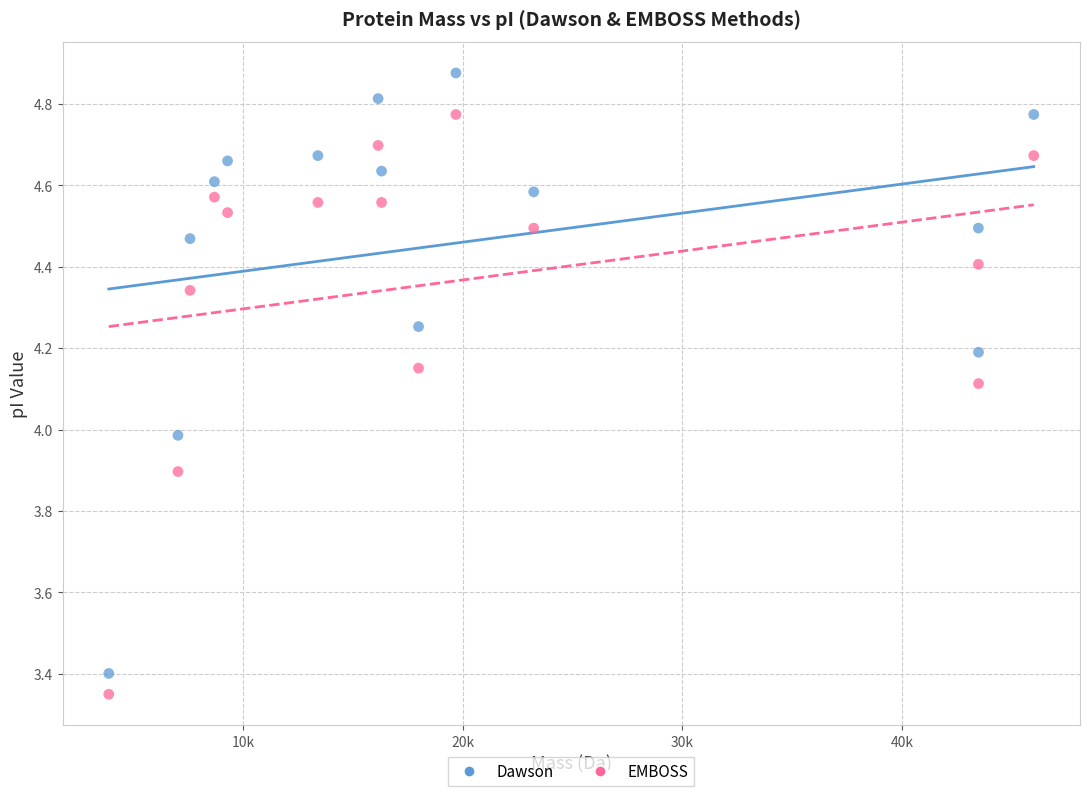

Which series has the widest spread of Y values?

Dawson